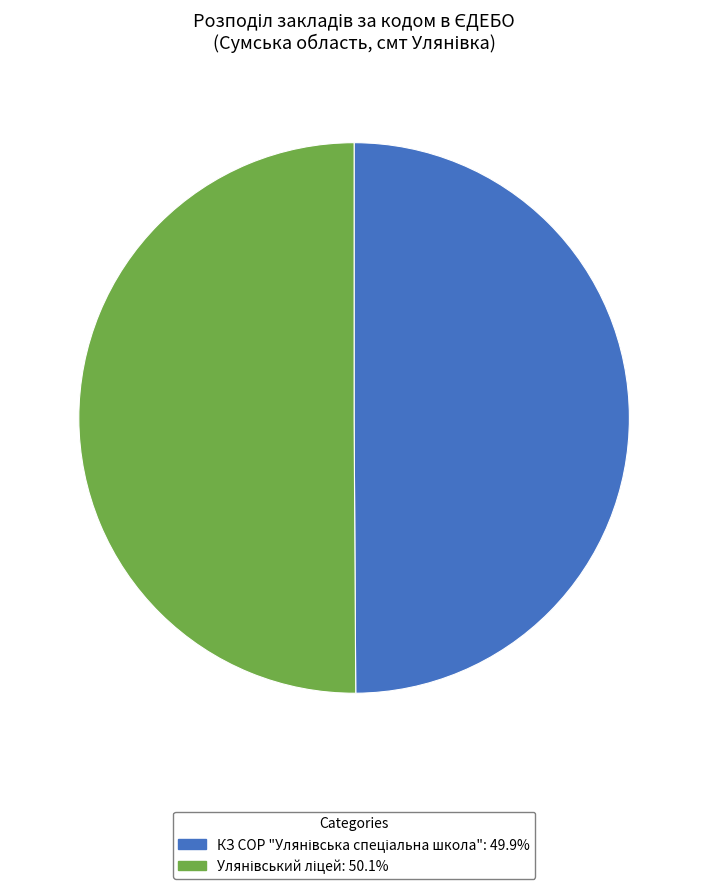

Count the number of slices in the pie.

2